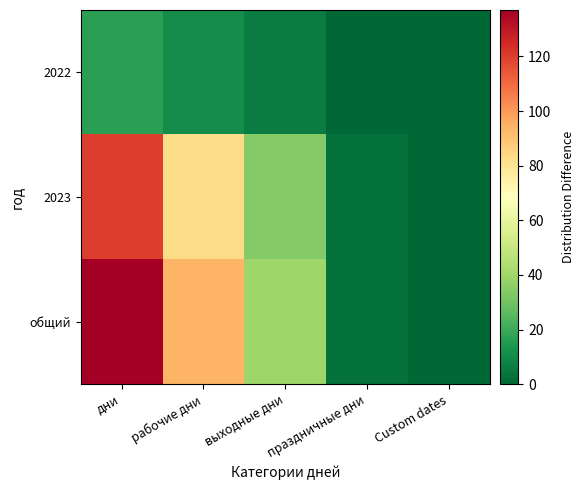

Reading left to right, extract all data points from this chart.

2022: дни=17	рабочие дни=11	выходные дни=6	праздничные дни=0	Custom dates=0
2023: дни=120	рабочие дни=83	выходные дни=34	праздничные дни=3	Custom dates=0
общий: дни=137	рабочие дни=94	выходные дни=40	праздничные дни=3	Custom dates=0